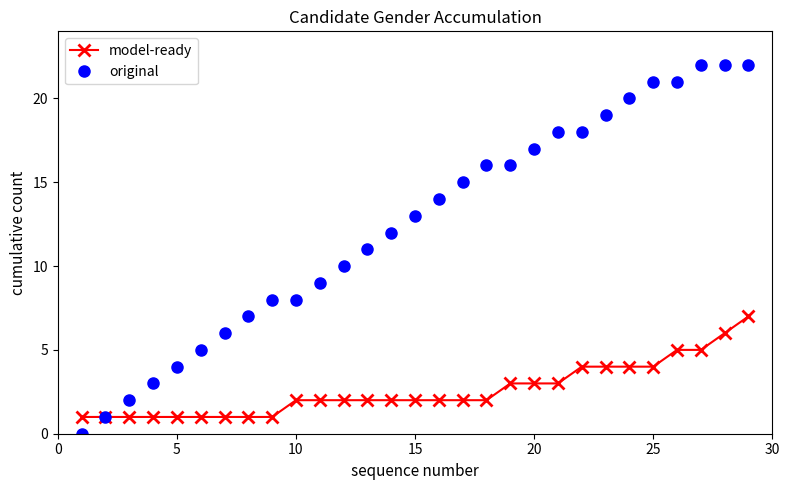

What is the sum of all original values?

360